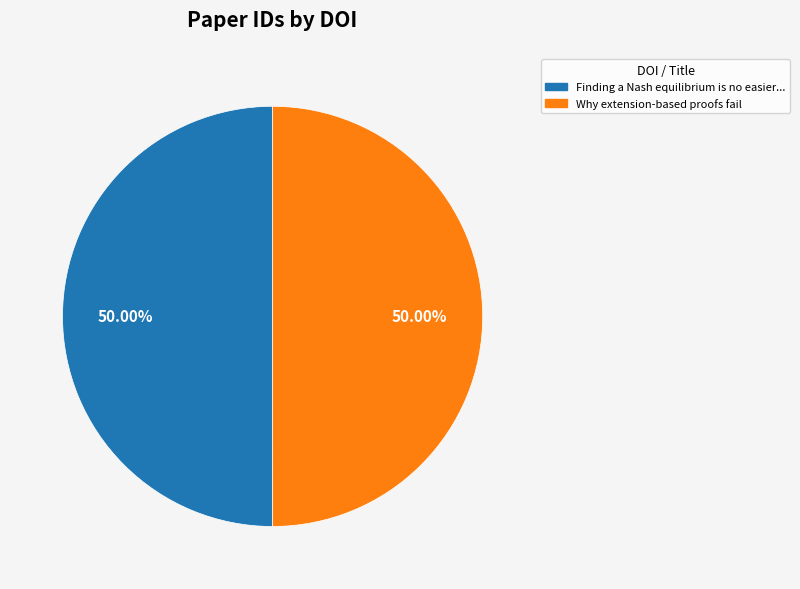

Which slice is the smallest?

10.1145/3313276.3316407